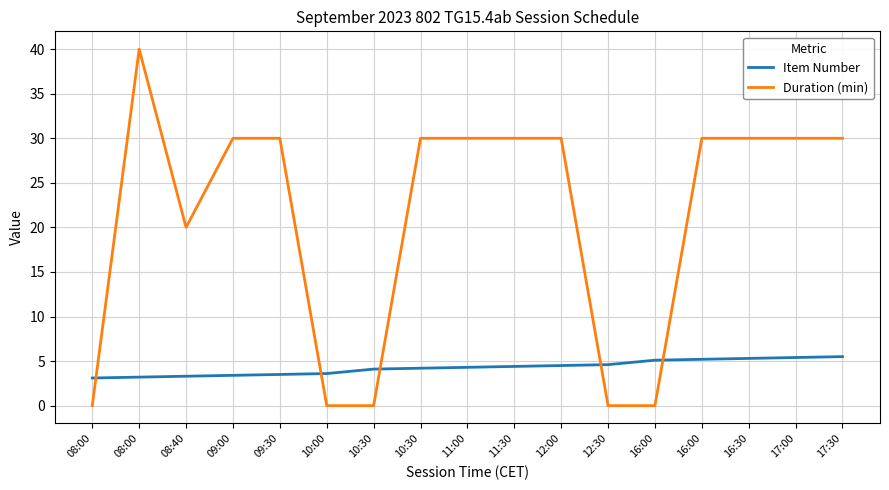

What are all the series names shown in the legend?

Item Number, Duration (min)